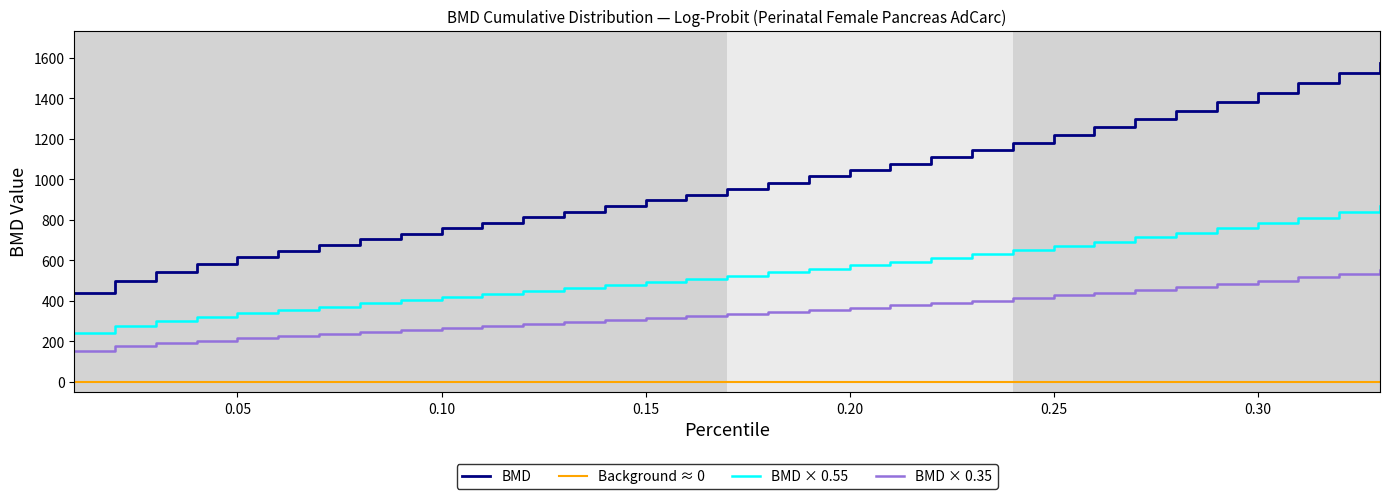

True or false: Background ≈ 0 and BMD × 0.35 cross at least once.

False